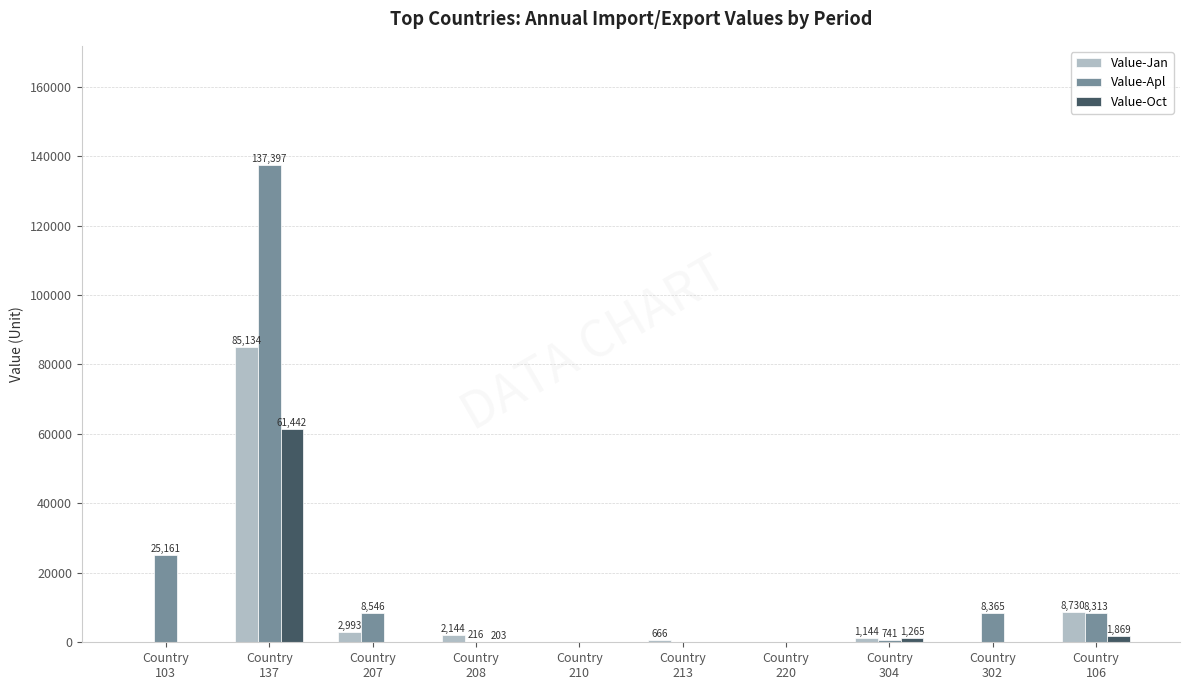

What is the sum of all Value-Jan values?

100811